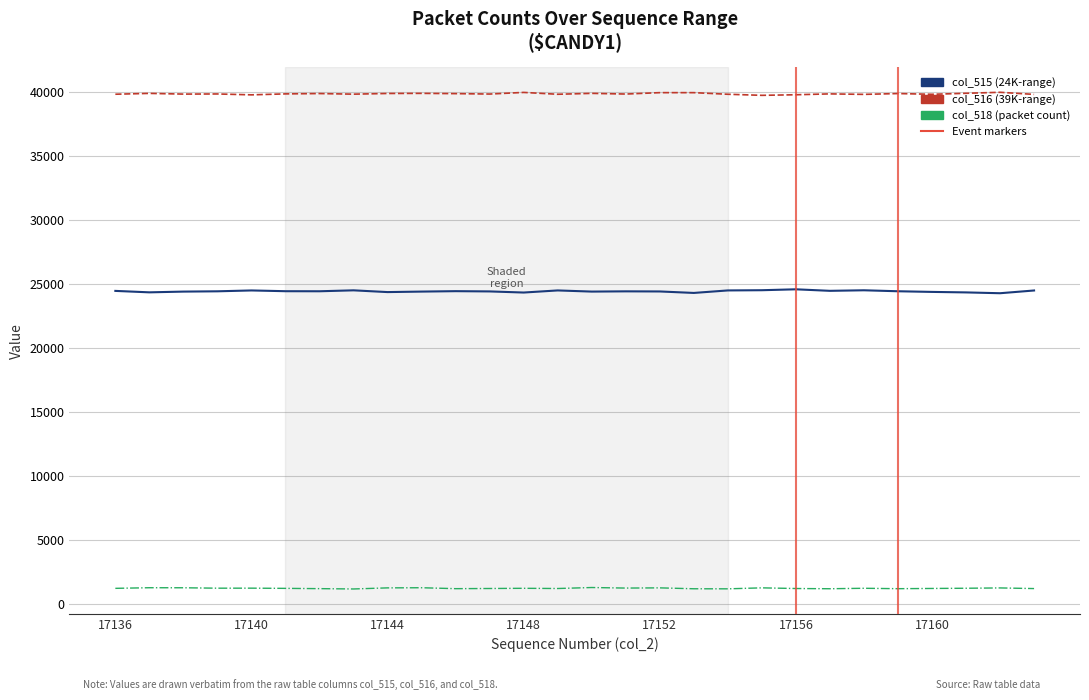

True or false: col_515 has a value of 24501 at 17140.

True